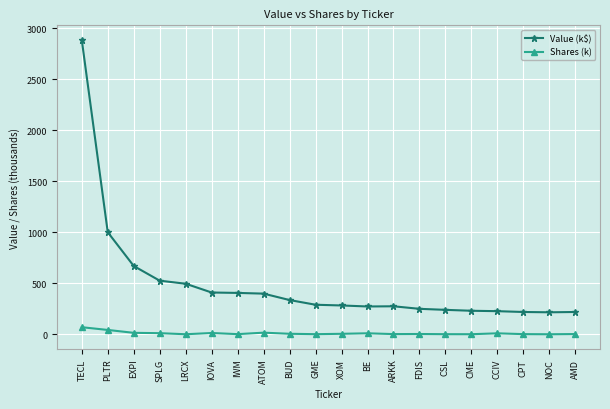

True or false: Value (k$) and Shares (k) intersect in this chart.

False